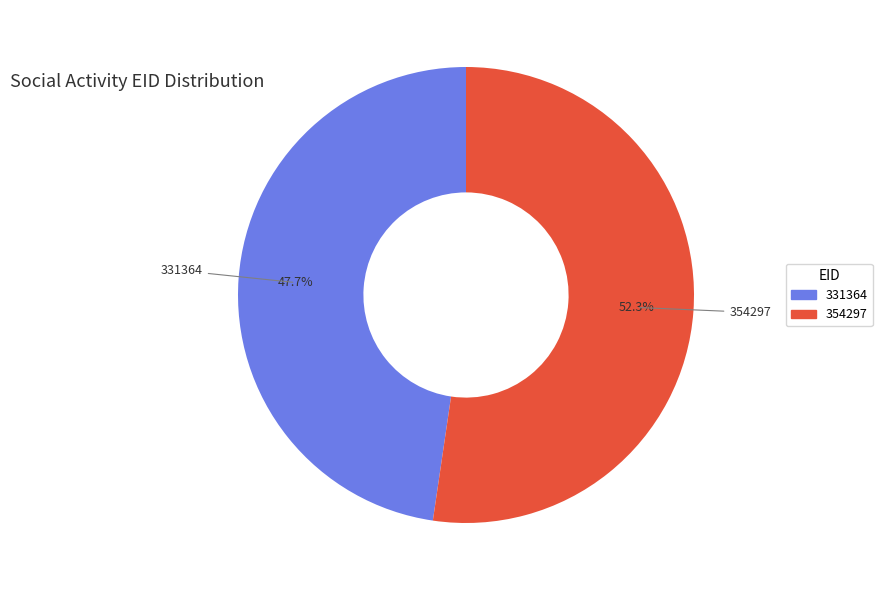

Combined, what portion of the pie is 331364 and 354297?

100.0%